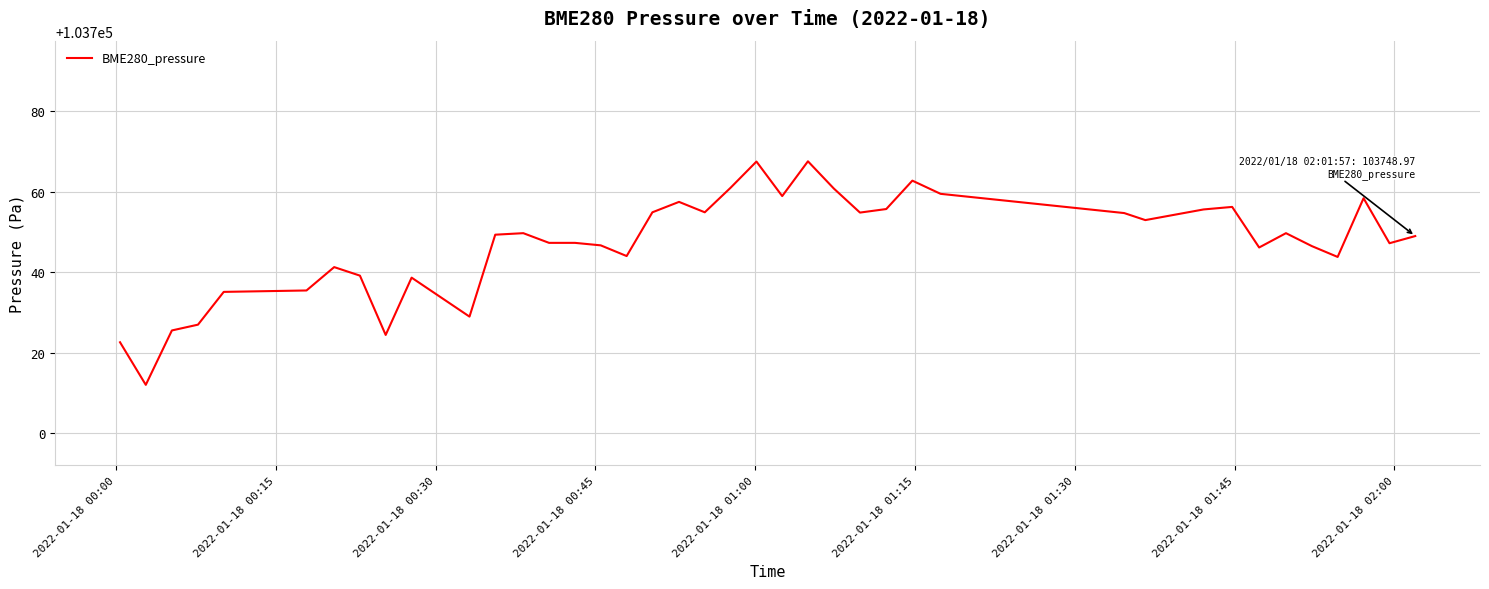

What is the maximum value shown in the chart?

103767.6